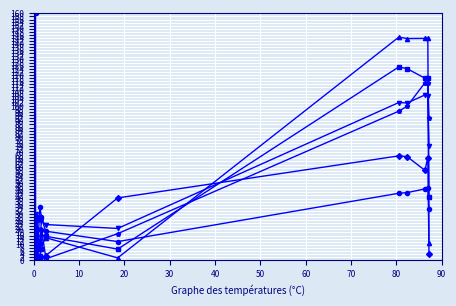

What is the maximum value shown in the chart?

160.0